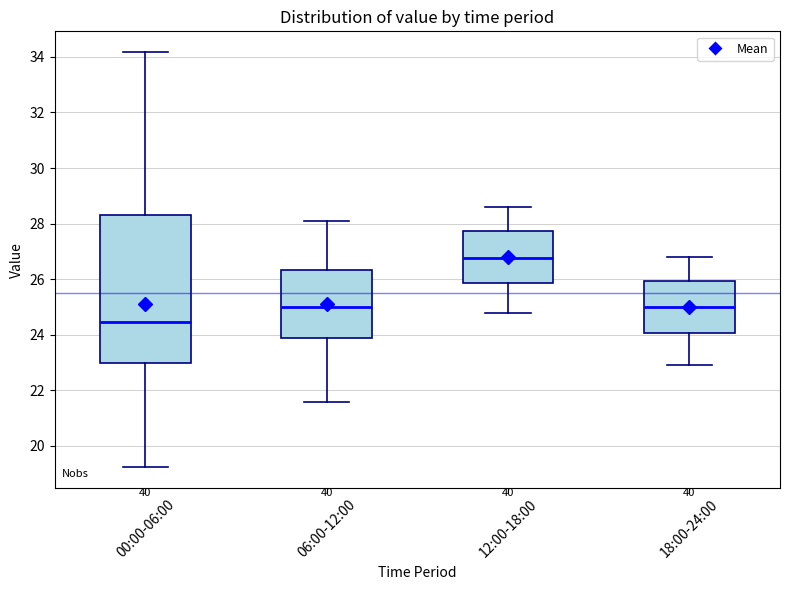

Which box is the tallest, from its lower edge to its upper edge?

00:00-06:00